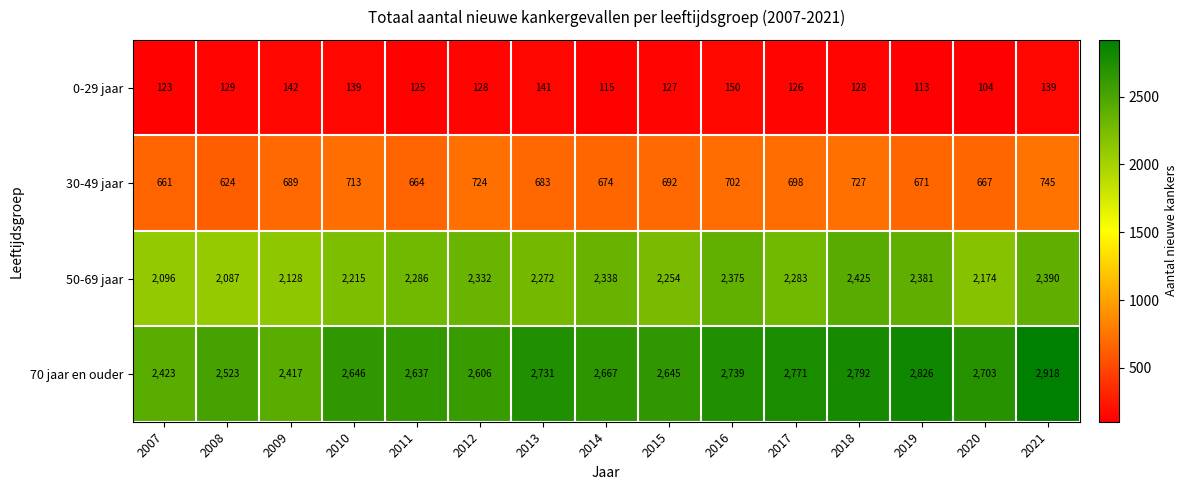

What is the minimum value shown in the chart?

104